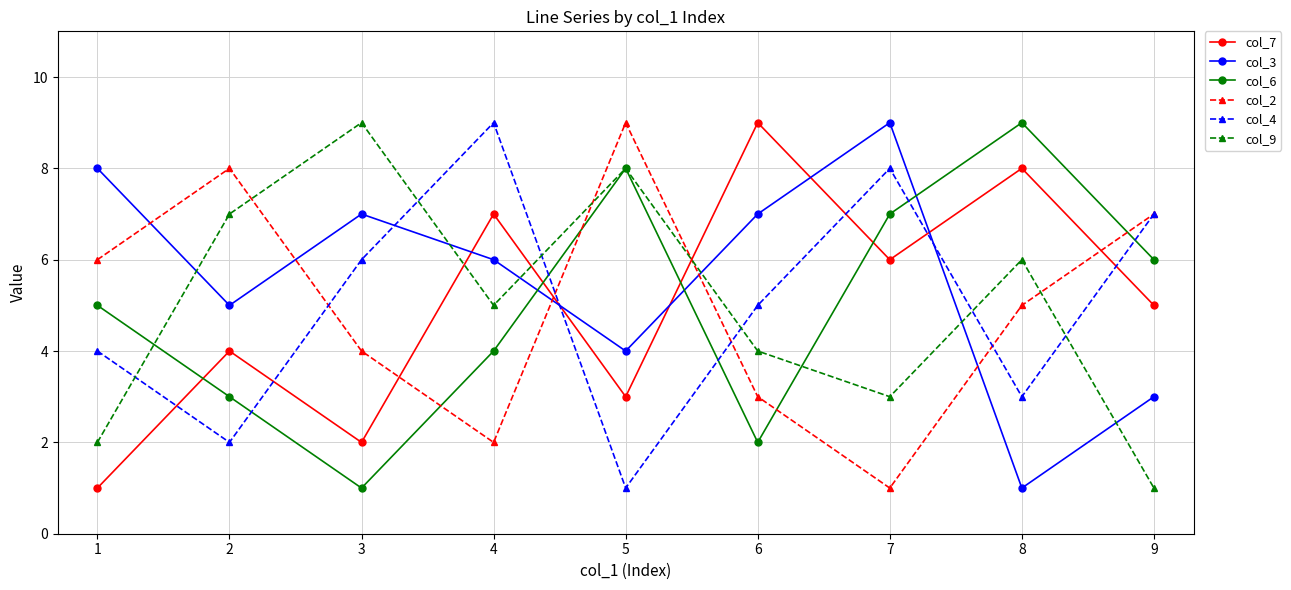

Is the value of col_6 at 2 greater than the value of col_4 at 5?

Yes